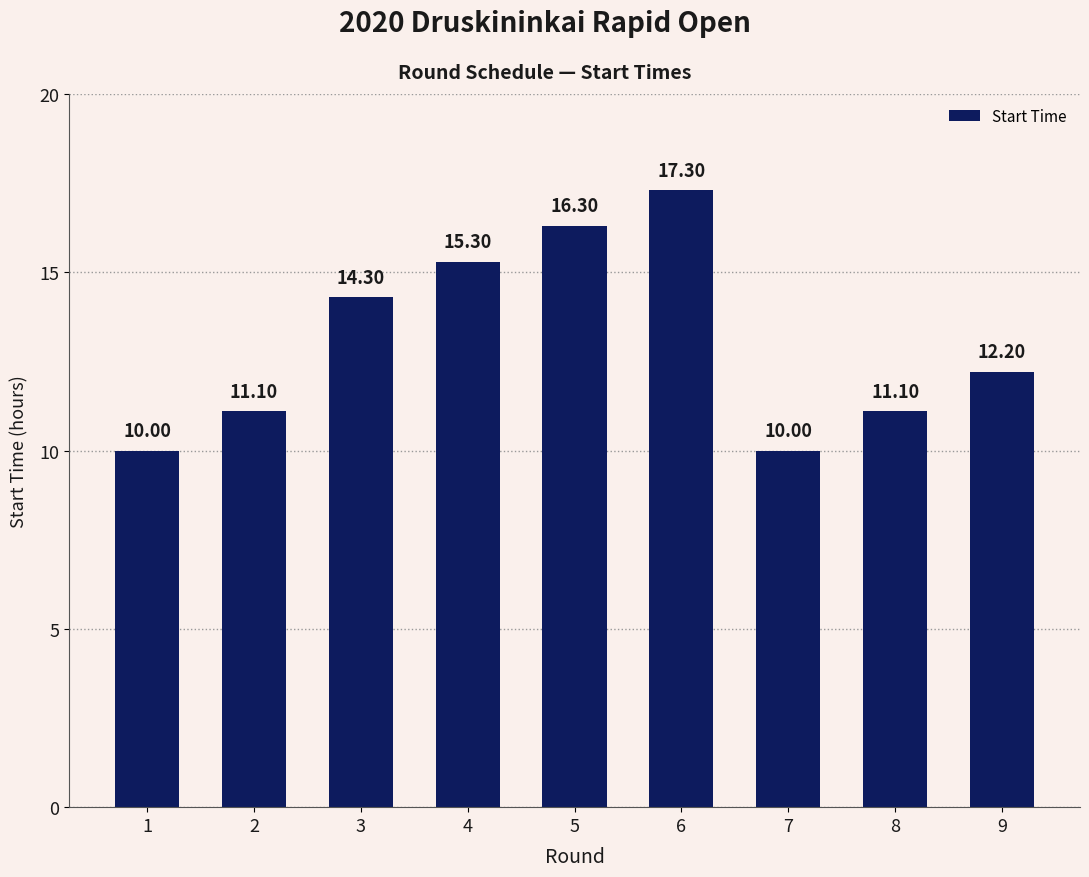

What value does the data have at 4?

15.3